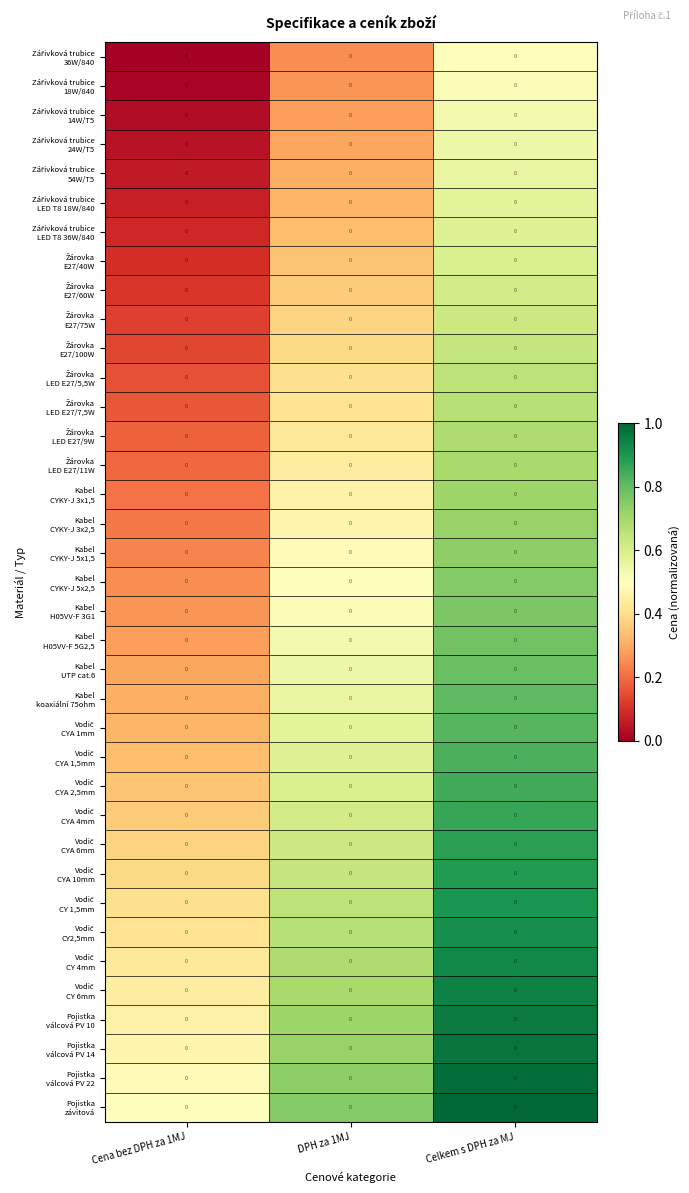

Count the Žárovka LED E27/11W values in the range 0 to 1.

3